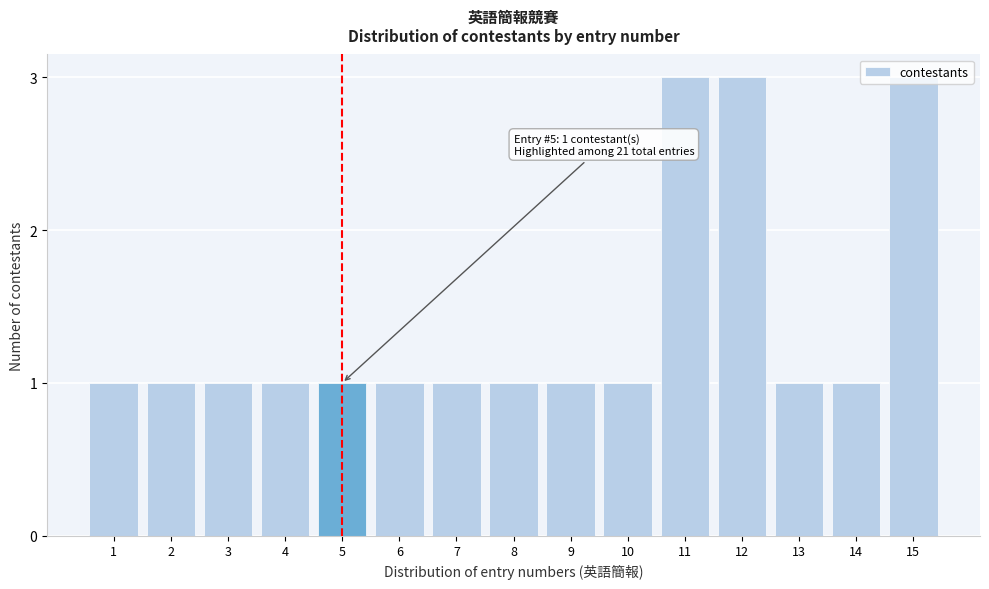

What is the maximum value shown in the chart?

3